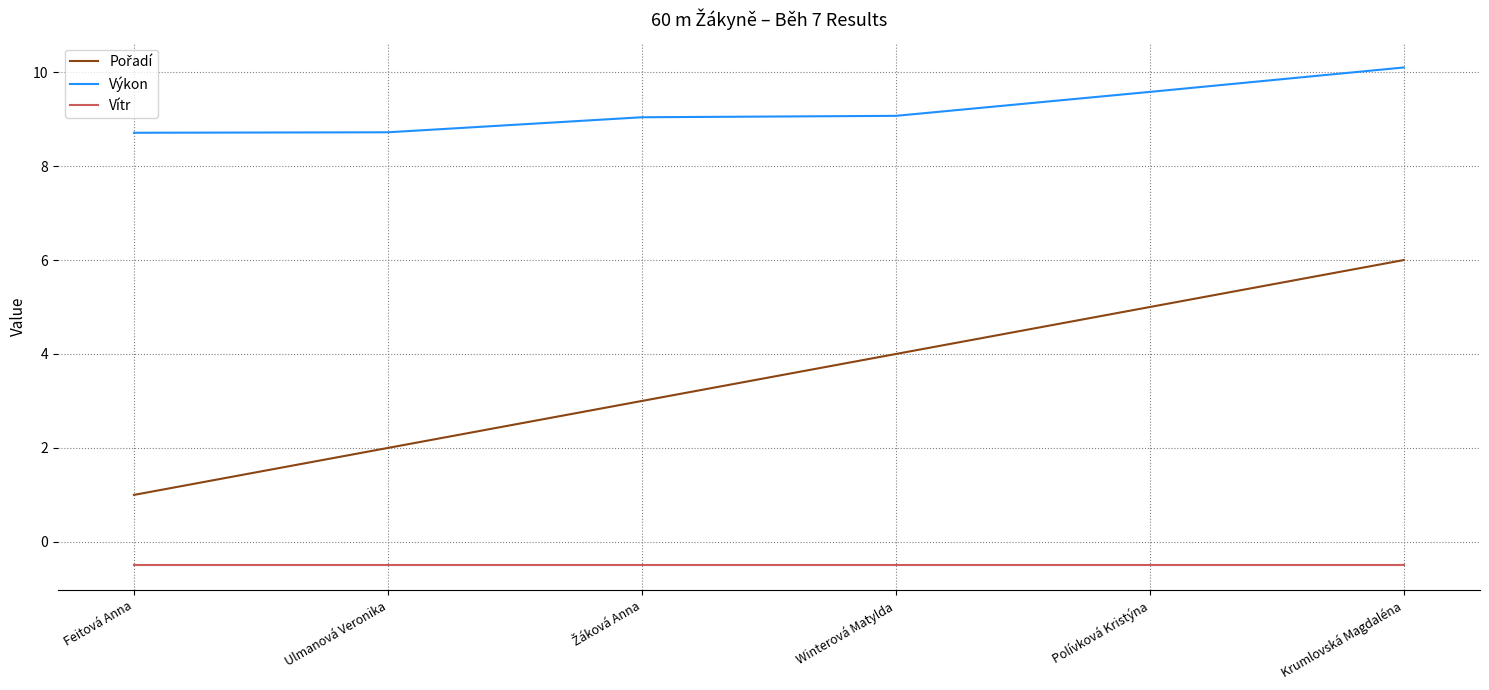

What is the total value across all series at Winterová Matylda?

12.6